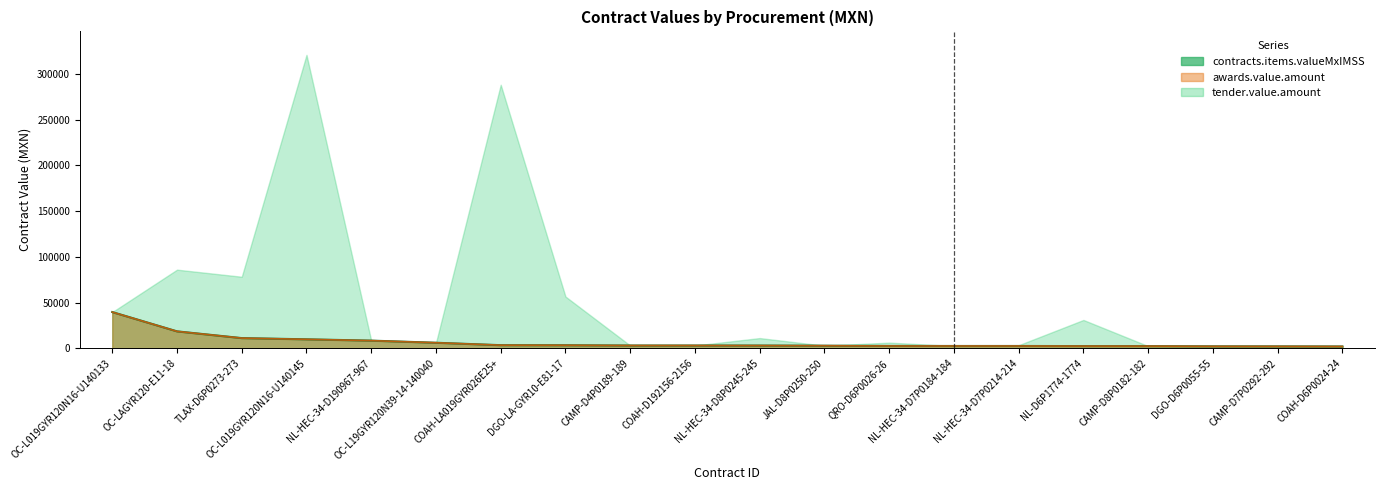

True or false: awards.value.amount and contracts.items.valueMxIMSS cross at least once.

False